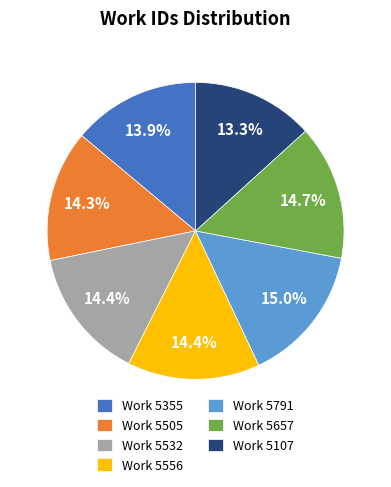

Is there any slice that represents more than half of the pie?

No